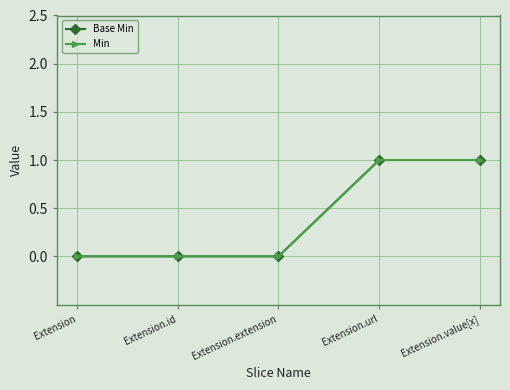

At how many categories does at least one series exceed 0?

2